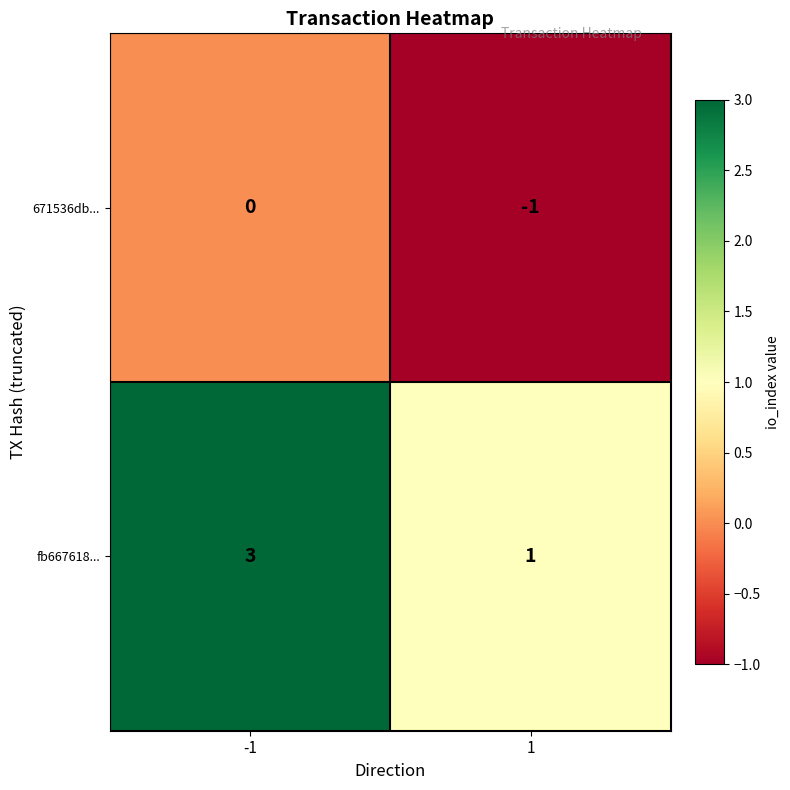

The 671536db... series shows 1 at -1. True or false?

False